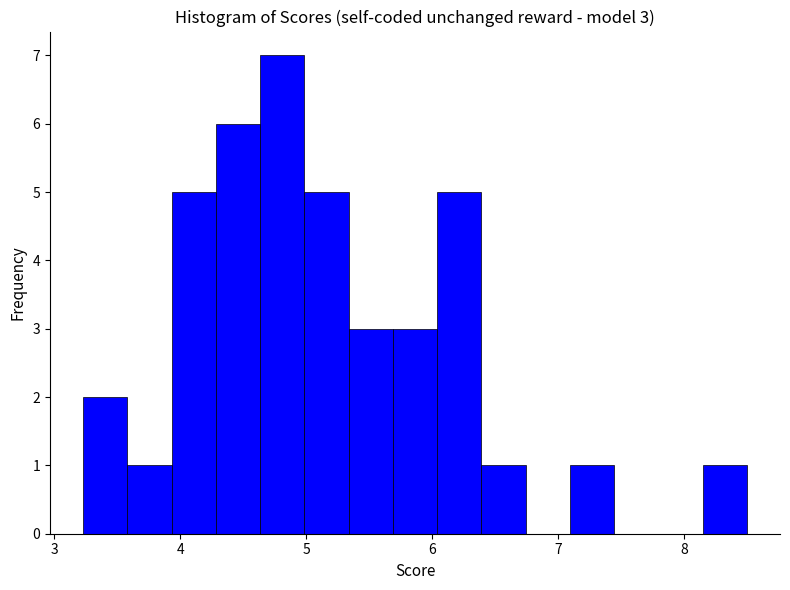

Read against the x-axis, roughly where is the centre of the tallest bar?

4.8